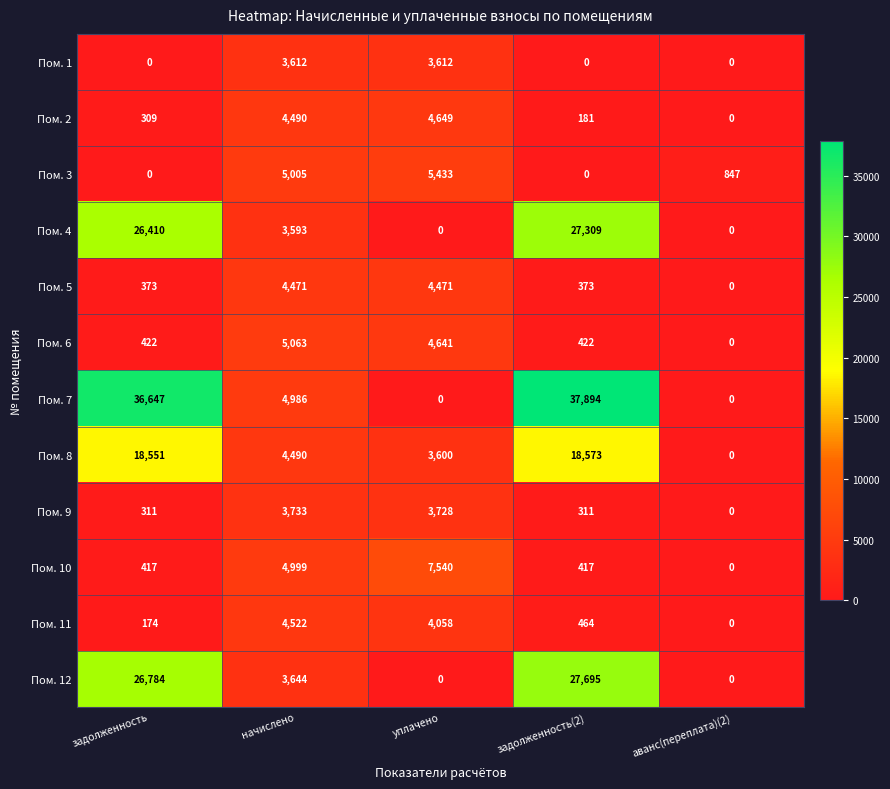

Which series has the largest total across all categories?

Пом. 7